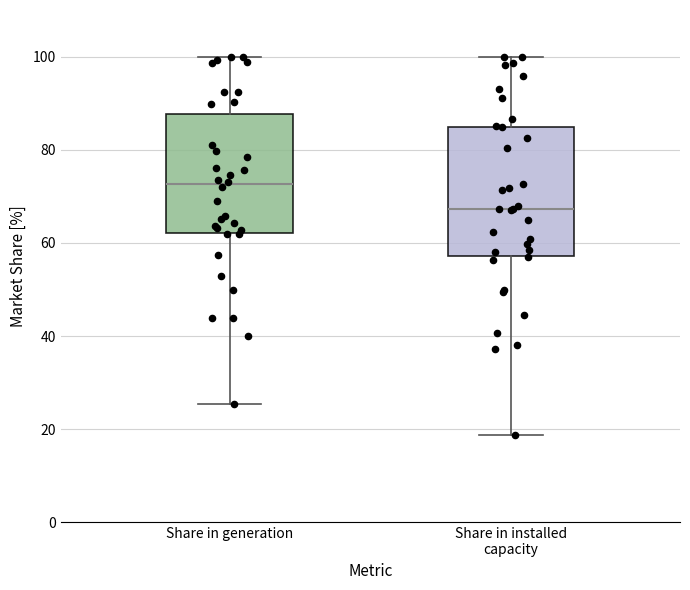

Reading left to right, read every box against the y-axis: the position of its median line, the range the box covers, and the ends of its whiskers. The values are not printed on the chart, so give them approximately, as read against the axis.

Share in generation: median 72, box 62 to 88, whiskers 26 to 100
Share in installed capacity: median 68, box 58 to 84, whiskers 18 to 100